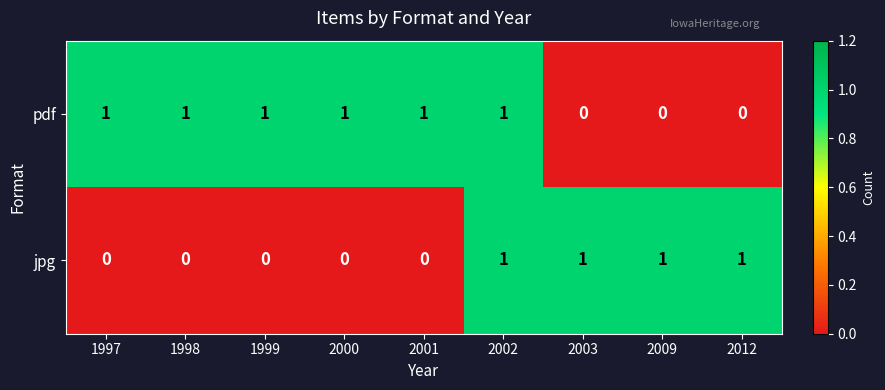

Is it true that pdf equals 2 at 1999?

False